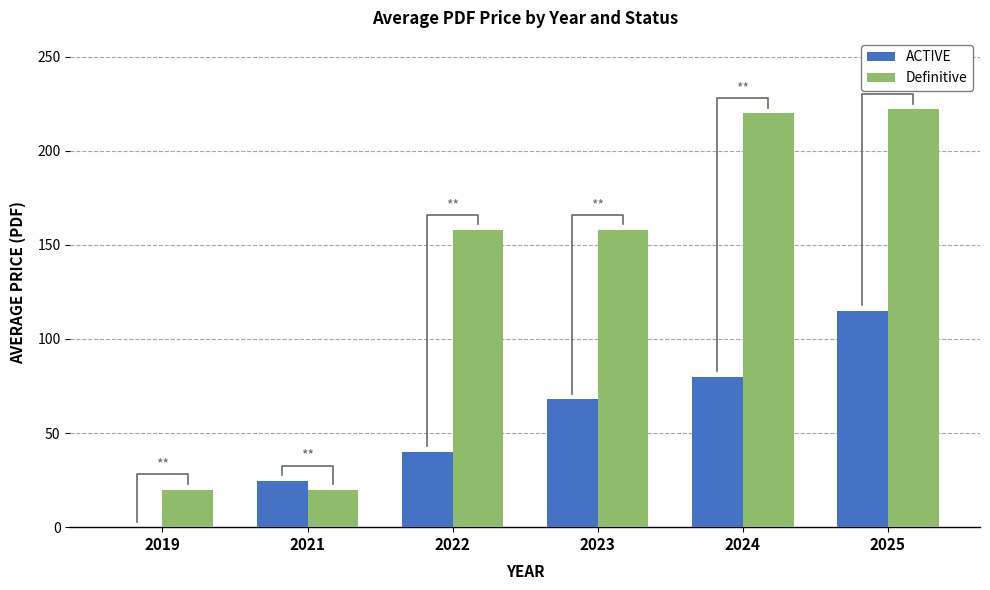

Reading left to right, what are all the values shown in this chart?

ACTIVE: 0.0	24.7	40.0	68.0	80.0	115.0
Definitive: 20.0	20.0	158.0	158.0	220.0	222.0